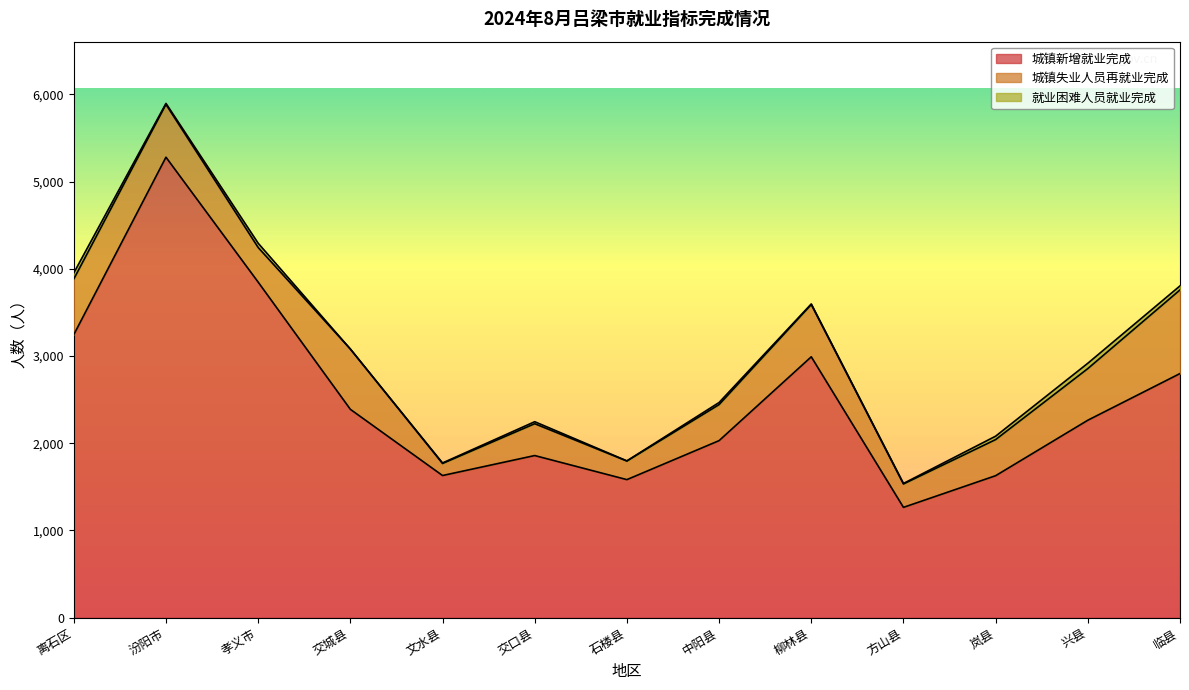

True or false: 城镇新增就业完成 and 就业困难人员就业完成 intersect in this chart.

False